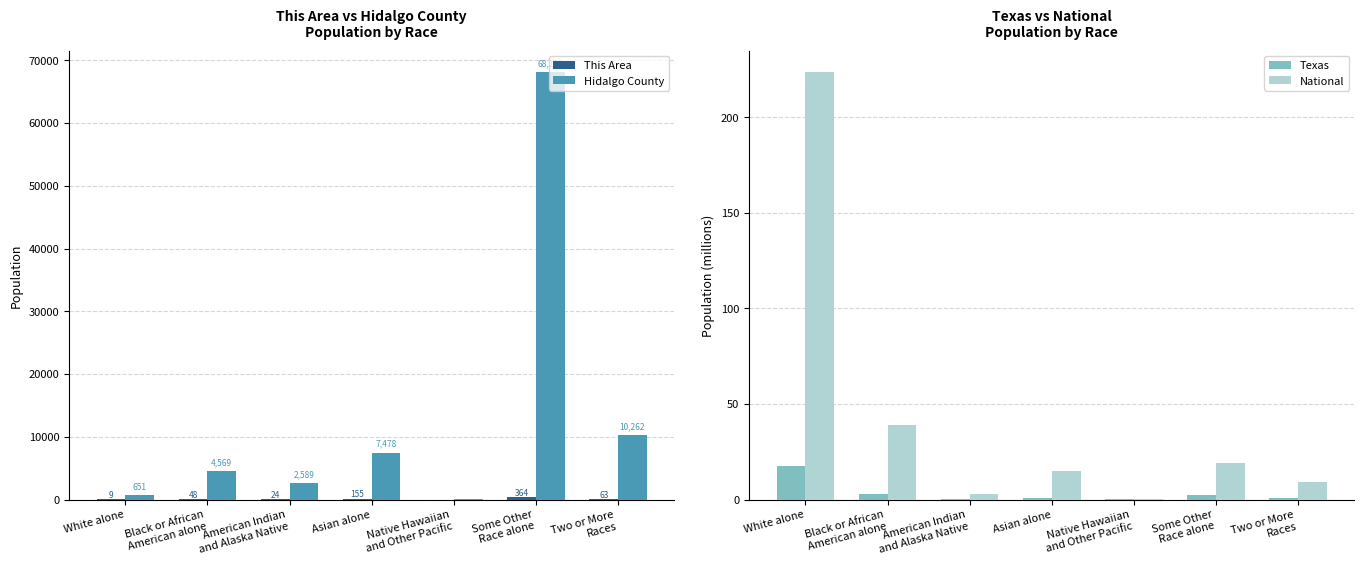

Which series has the widest spread of values?

Hidalgo County